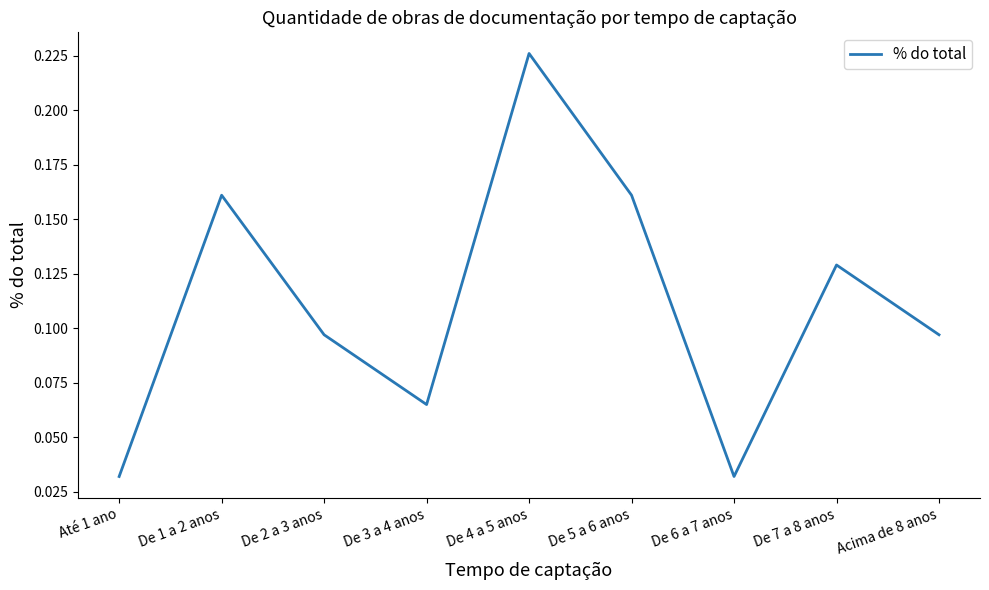

Which label corresponds to the largest value in the chart?

De 4 a 5 anos